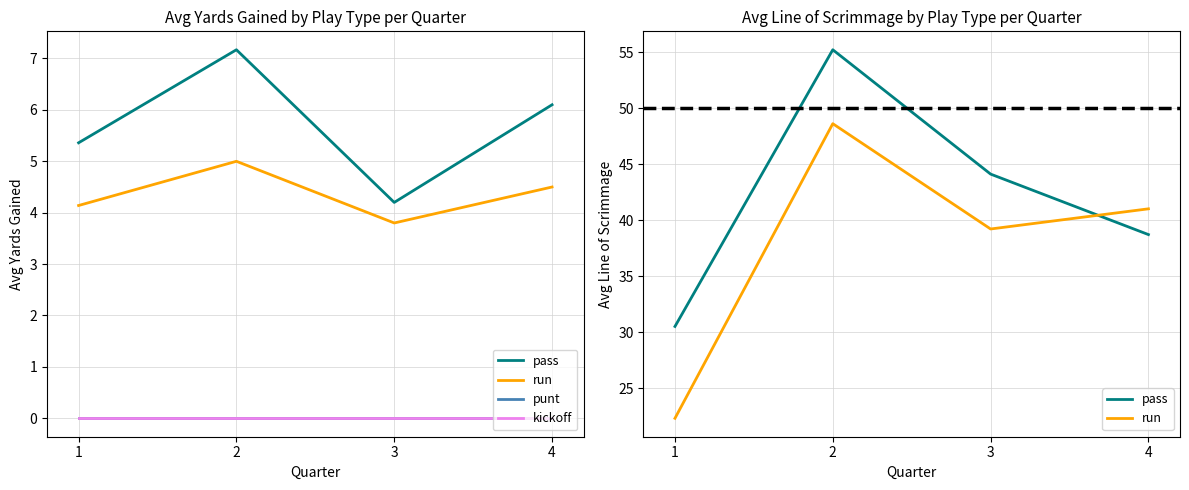

At how many categories does at least one series exceed 27?

4